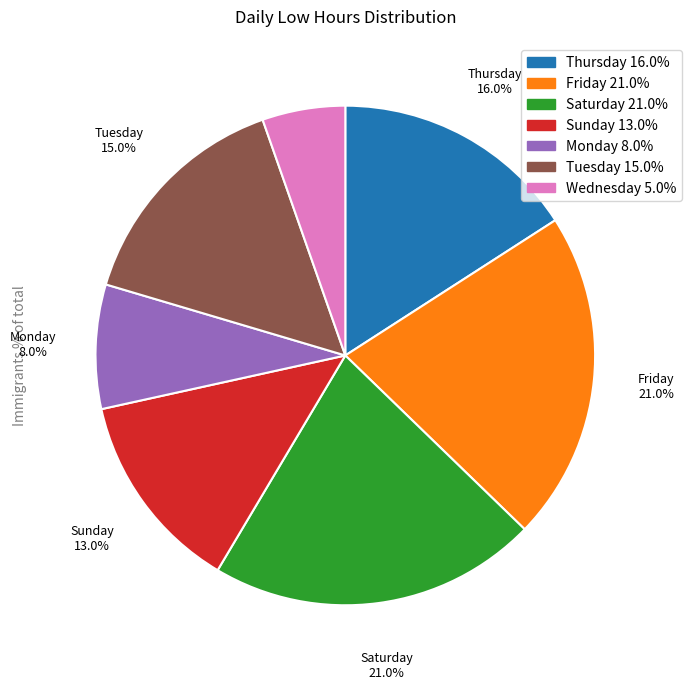

Is the sum of Sun 18 and Tue 13 greater than half?

No